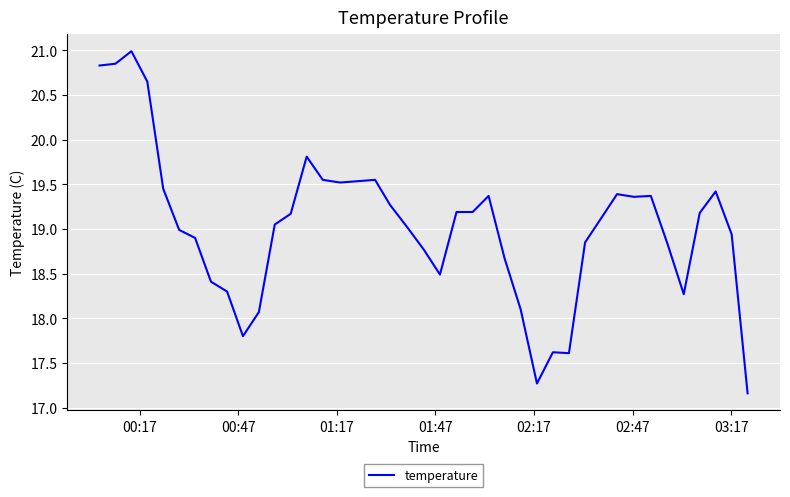

What is the maximum value shown in the chart?

21.0